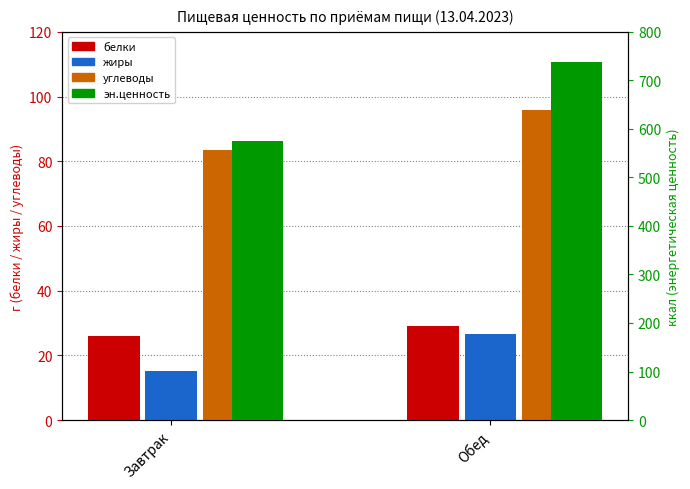

List the labels in order of жиры value, largest first.

Обед, Завтрак